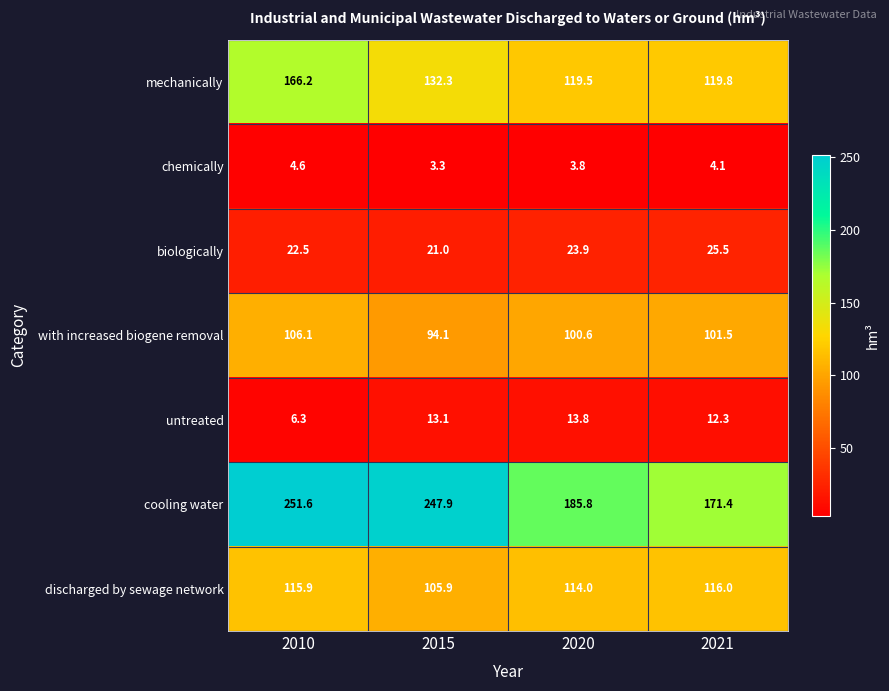

What is the average value of the cooling water series?

214.2